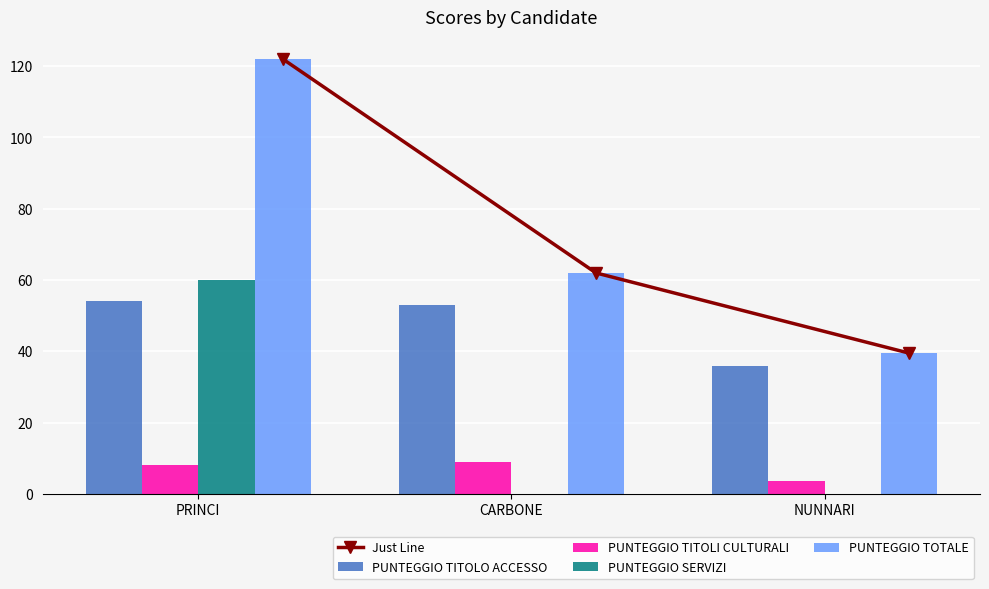

At which category does the chart reach its peak across all series?

PRINCI